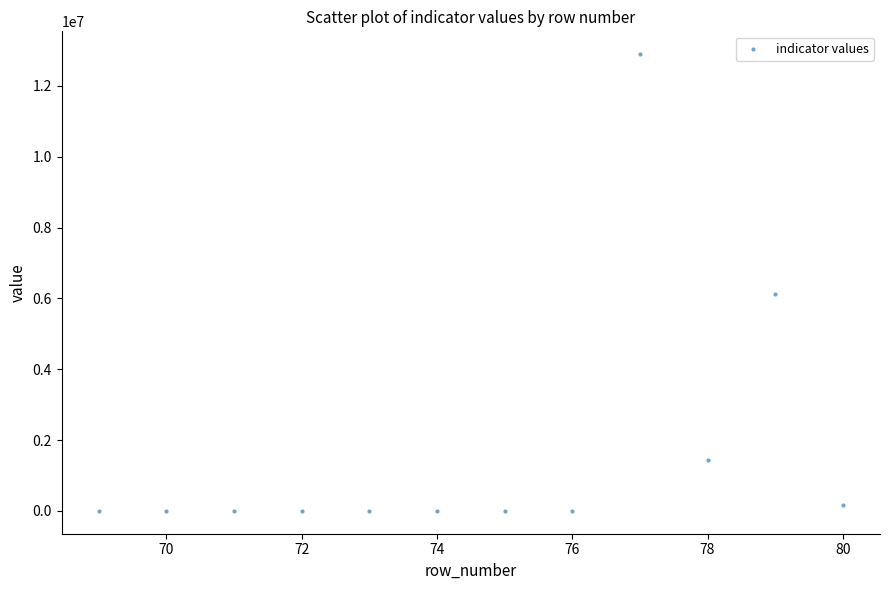

What is the average Y value?

1719875.5